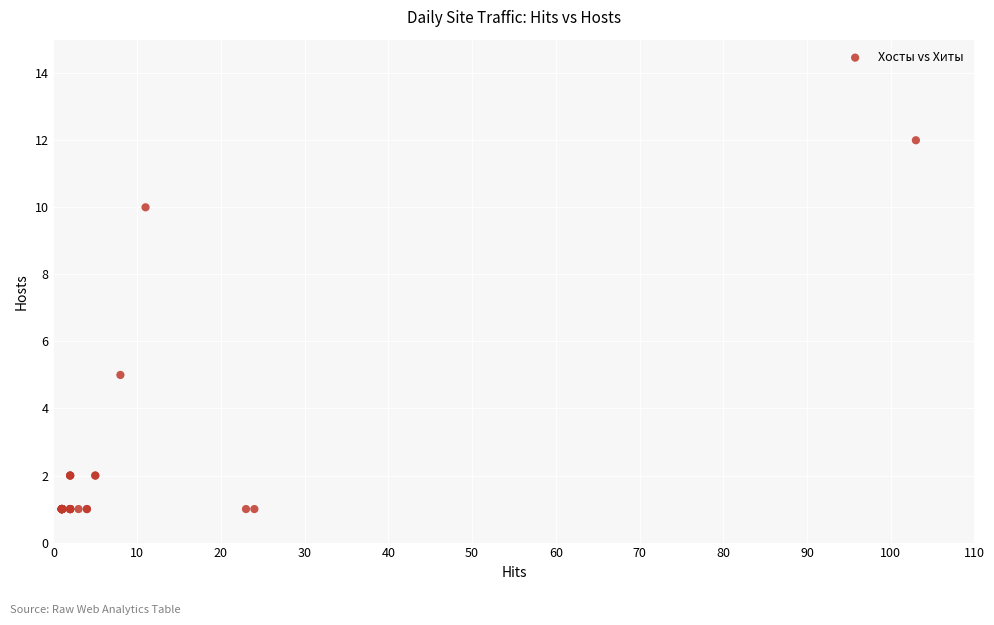

What Y value in the scatter plot is closest to 6?

5